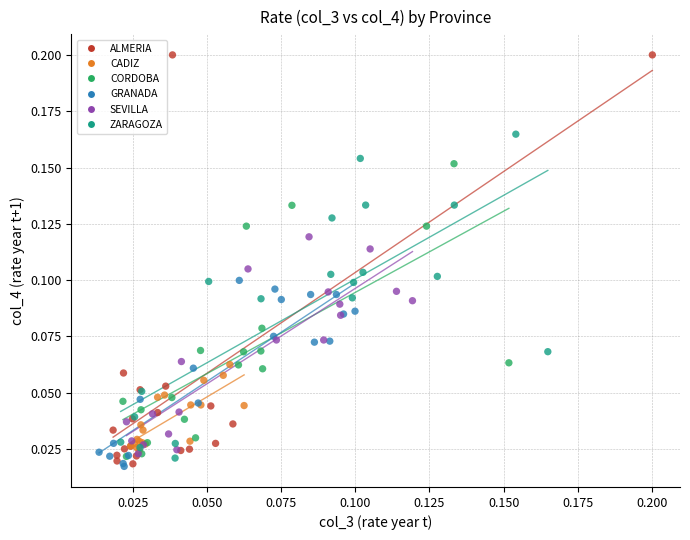

Which series reaches the maximum Y coordinate?

ALMERIA